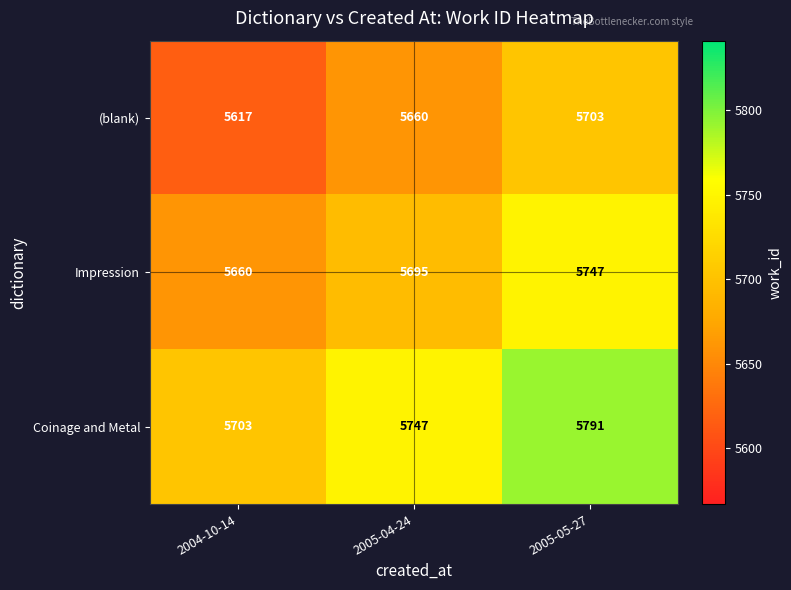

Rank the series at 2005-05-27 from highest to lowest value.

Coinage and Metal, Impression, (blank)